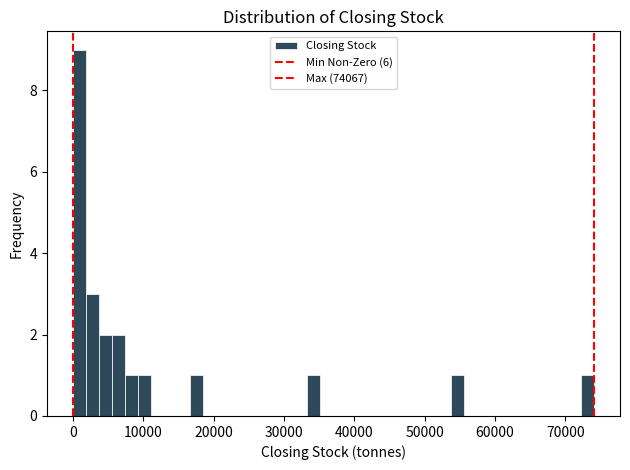

Read against the x-axis, roughly where is the centre of the tallest bar?

1000